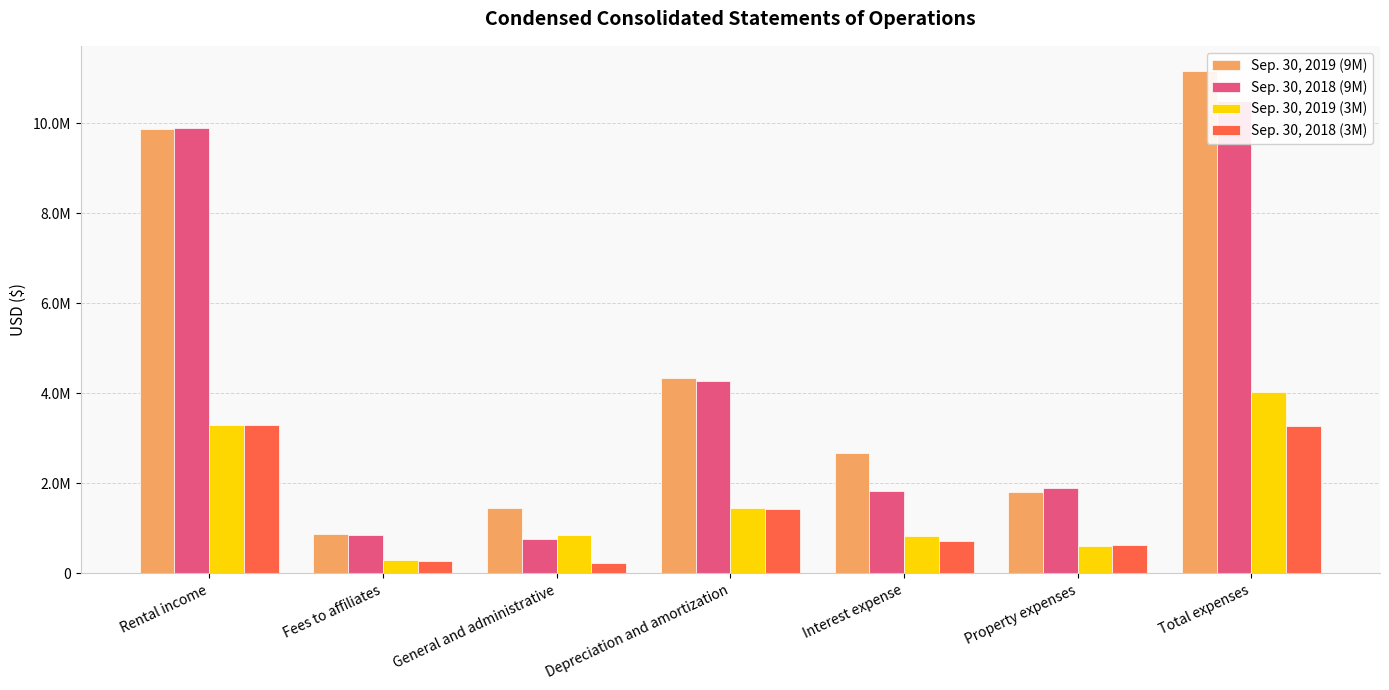

Is the value of Sep. 30, 2018 (3M) at Depreciation and amortization greater than the value of Sep. 30, 2019 (9M) at Fees to affiliates?

Yes